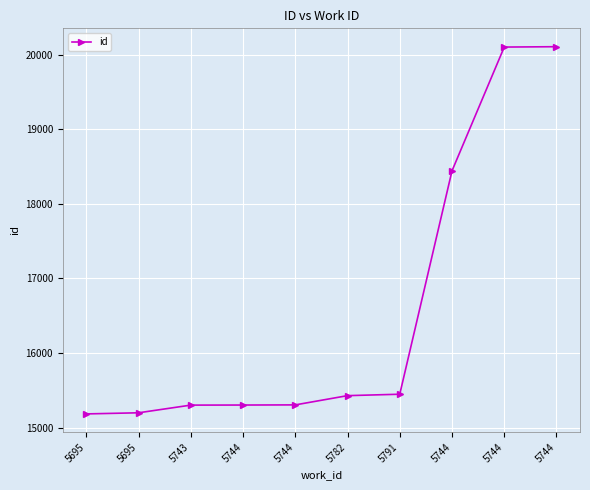

What is the change in value from 5744 to 5744?

+4801